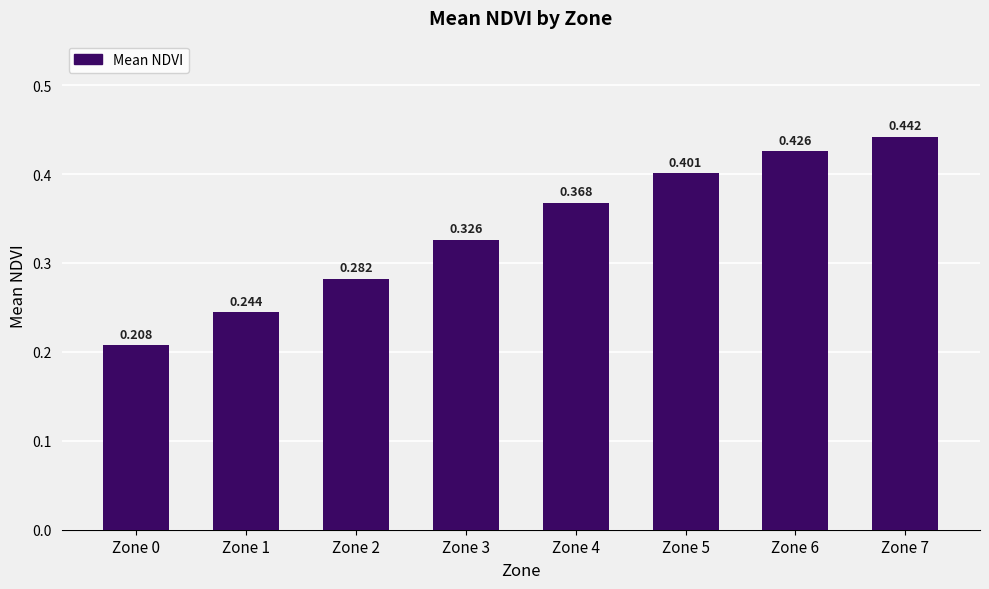

List the labels in order of value, largest first.

Zone 7, Zone 6, Zone 5, Zone 4, Zone 3, Zone 2, Zone 1, Zone 0